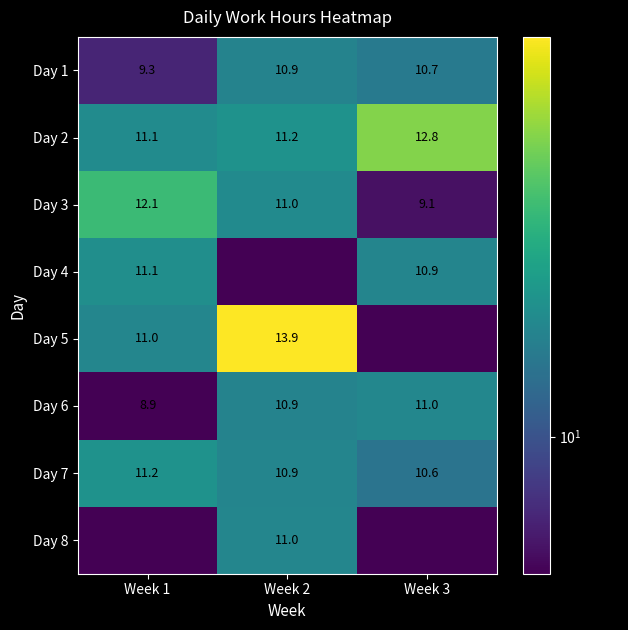

What is the difference between the second highest and minimum values in the Day 7 series?

0.3